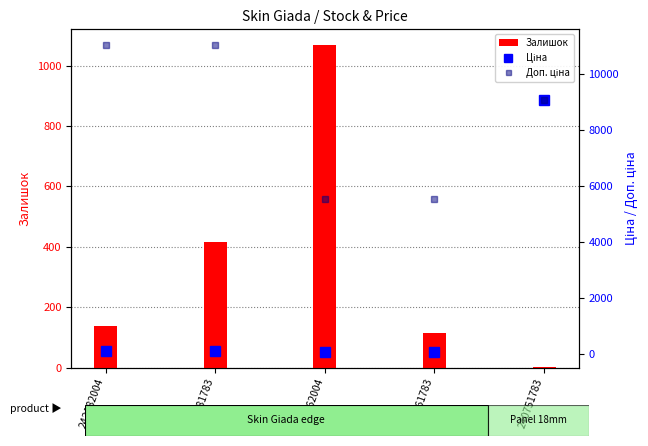

True or false: Залишок has a value of 416 at 242181783.

True